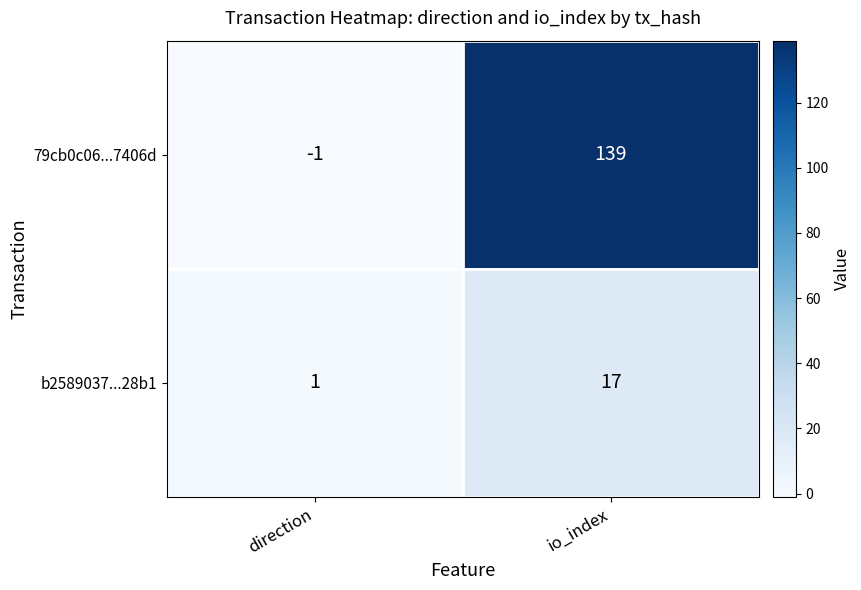

What is the sum of the 79cb0c06...7406d values at direction and io_index?

138